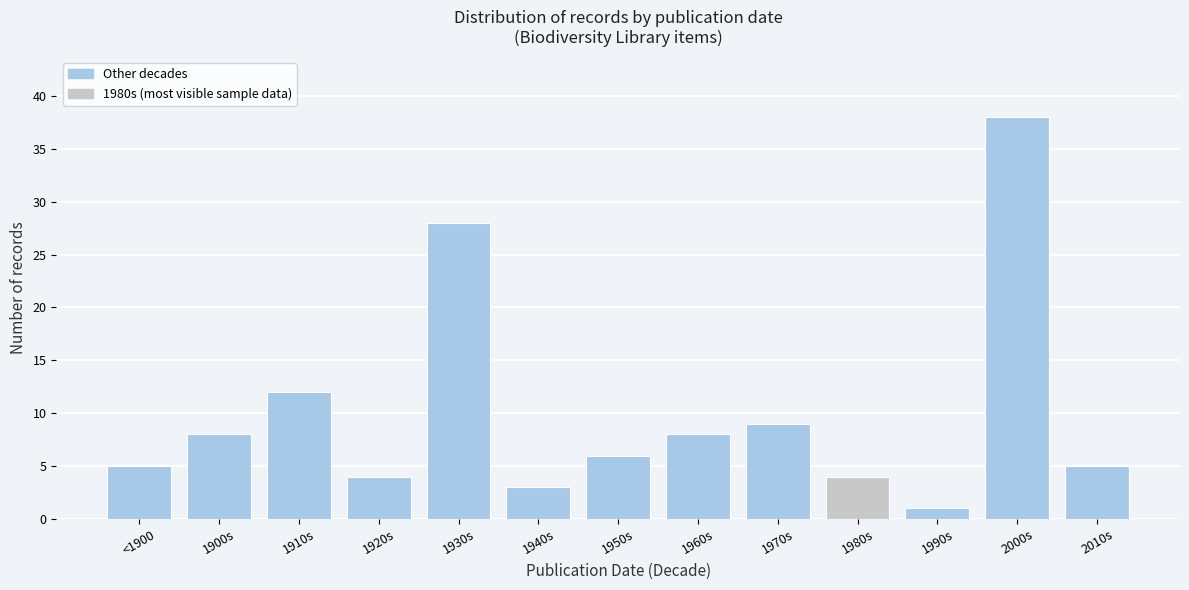

Reading left to right, list all the values displayed in this chart.

<1900=5	1900s=8	1910s=12	1920s=4	1930s=28	1940s=3	1950s=6	1960s=8	1970s=9	1980s=4	1990s=1	2000s=38	2010s=5